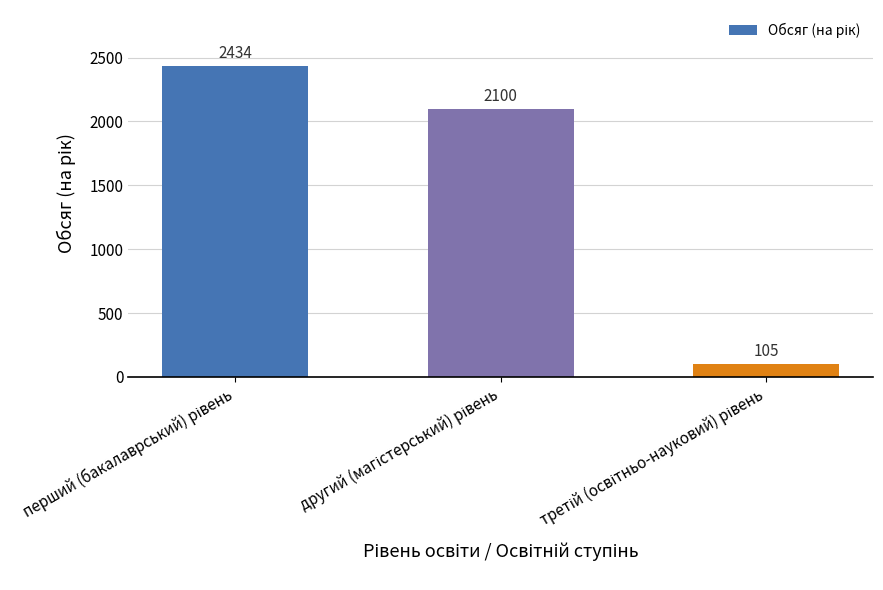

What is the value of the 1st bar from the left?

2434